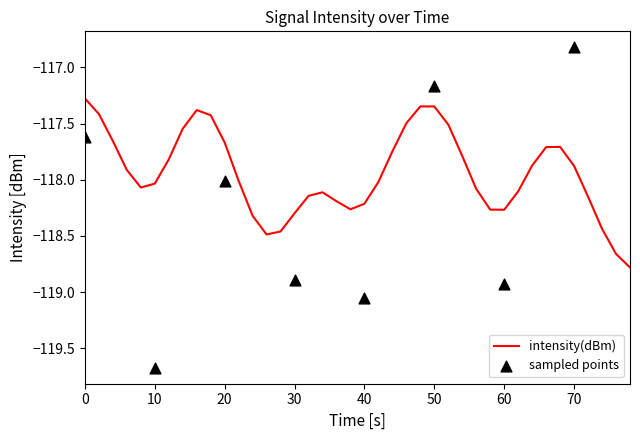

Which has a higher value, 30 or 4?

4